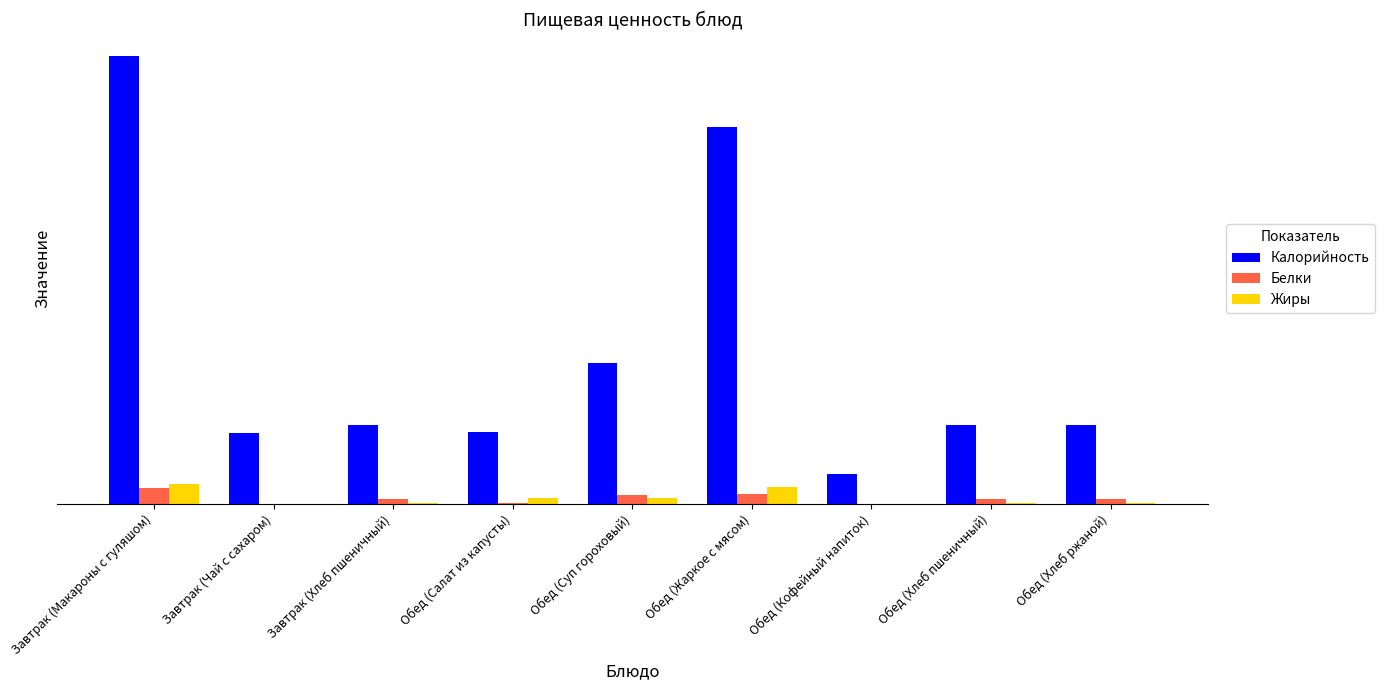

The Жиры series shows 1.6 at Завтрак (Хлеб пшеничный). True or false?

False